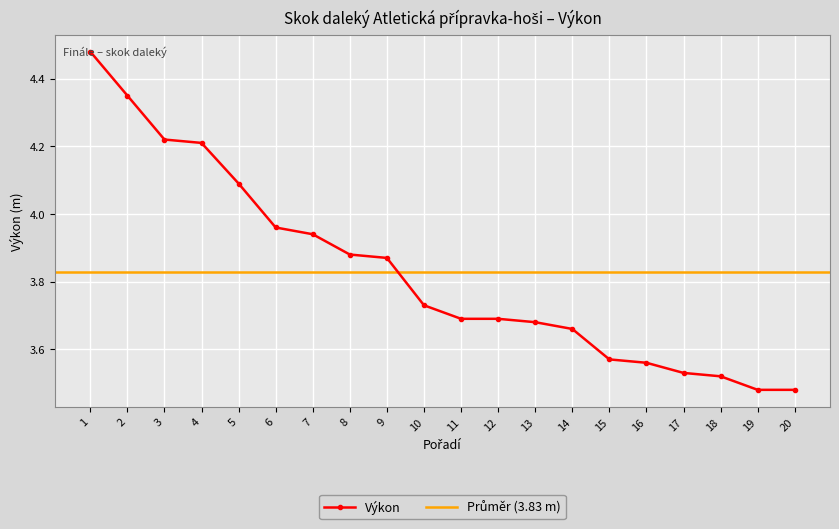

Reading right to left, what are all the values shown in this chart?

20=3.5	19=3.5	18=3.5	17=3.5	16=3.6	15=3.6	14=3.7	13=3.7	12=3.7	11=3.7	10=3.7	9=3.9	8=3.9	7=3.9	6=4.0	5=4.1	4=4.2	3=4.2	2=4.3	1=4.5